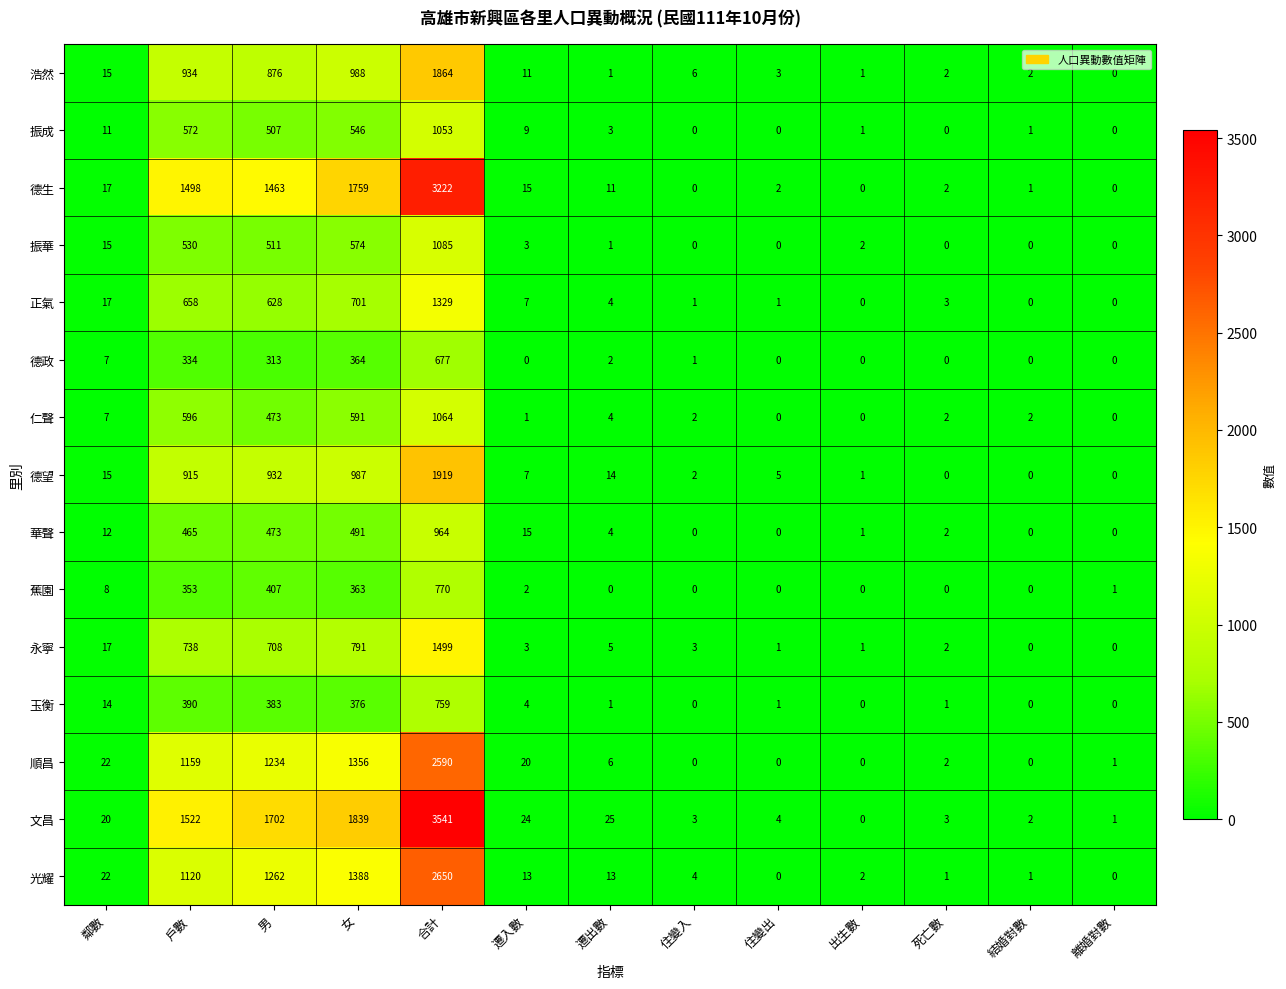

Which series has the largest total across all categories?

文昌